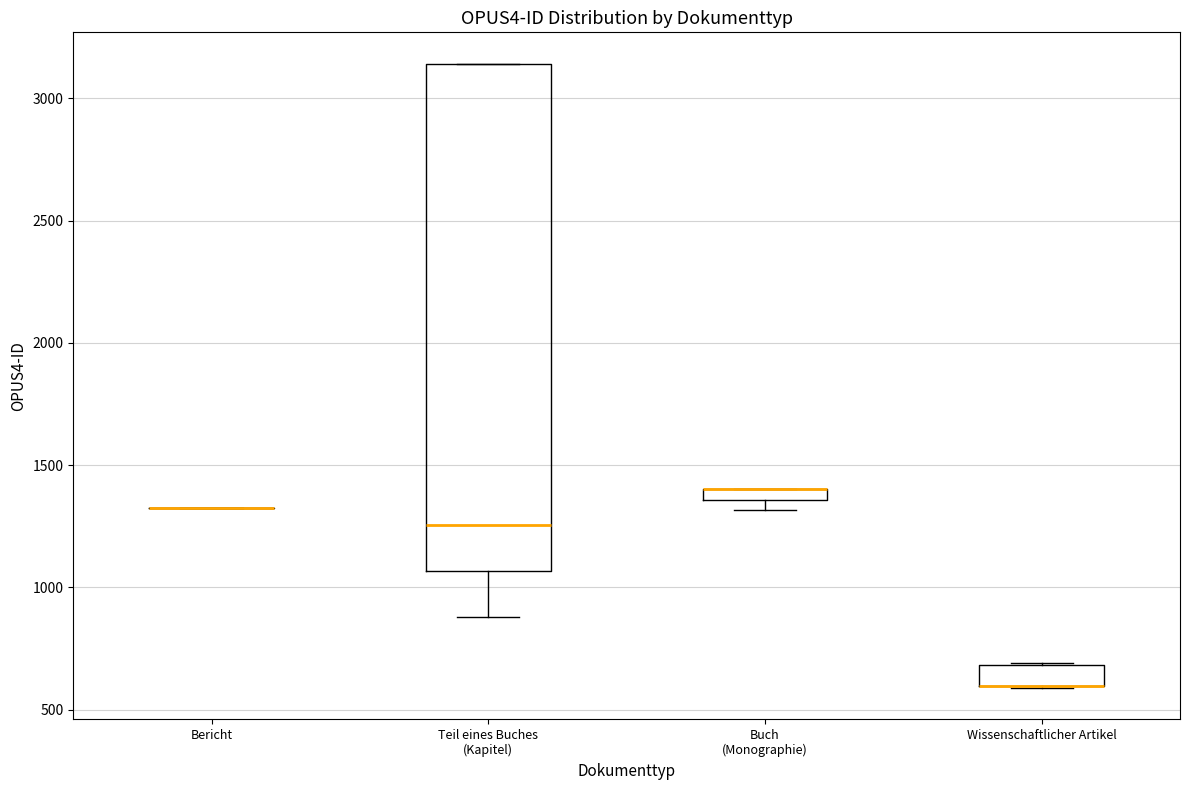

Where is the lower edge of the box for Teil eines Buches (Kapitel) on the y-axis? The values are not printed on the chart, so give them approximately, as read against the axis.

1050